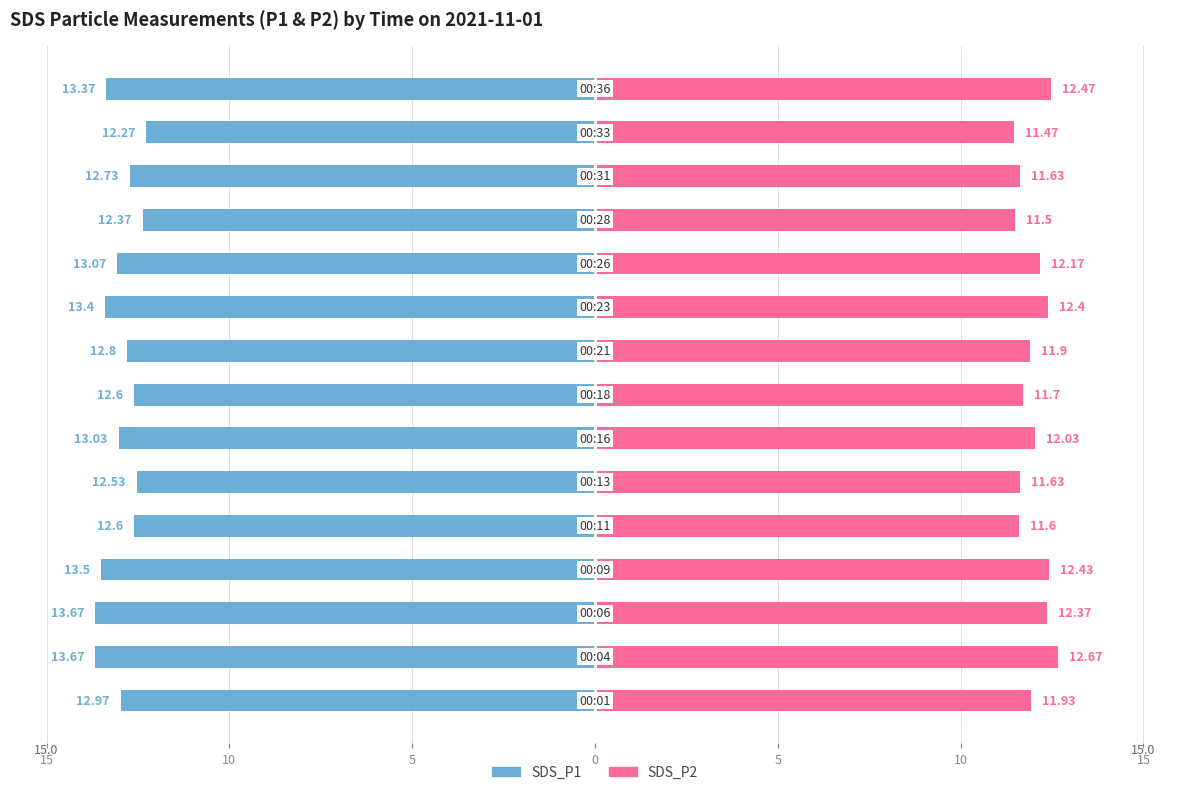

How many series are shown in this chart?

2